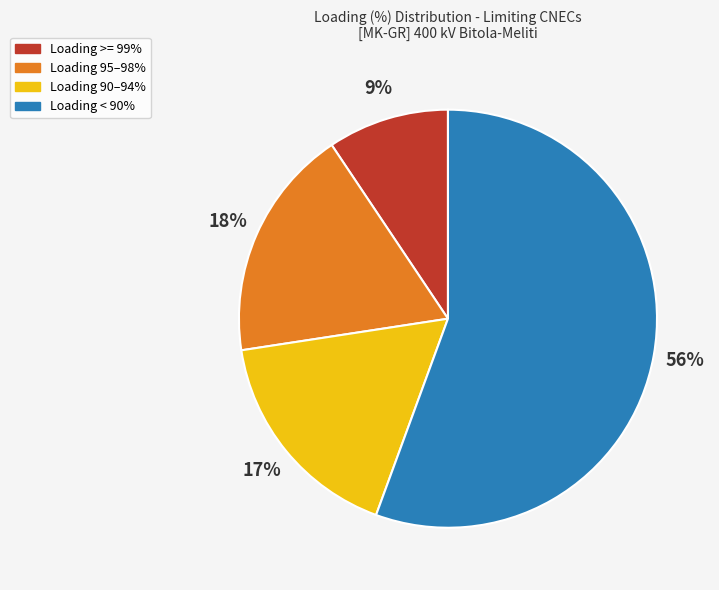

To the nearest percent, what is the average slice percentage?

25%